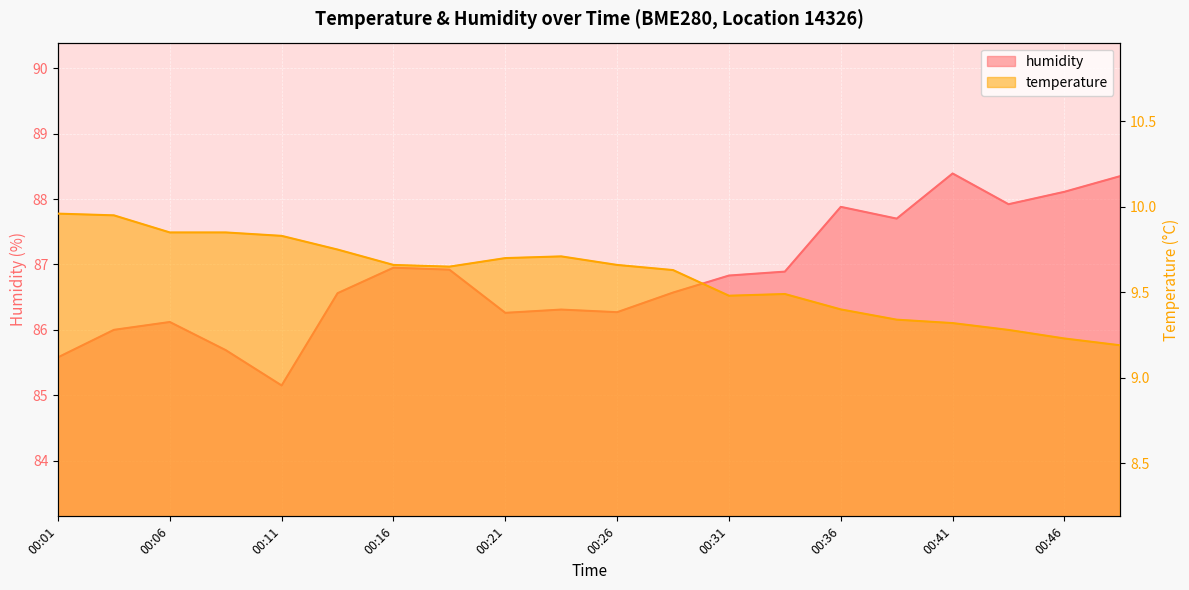

Is the value of humidity at 00:31 greater than the value of temperature at 00:41?

Yes